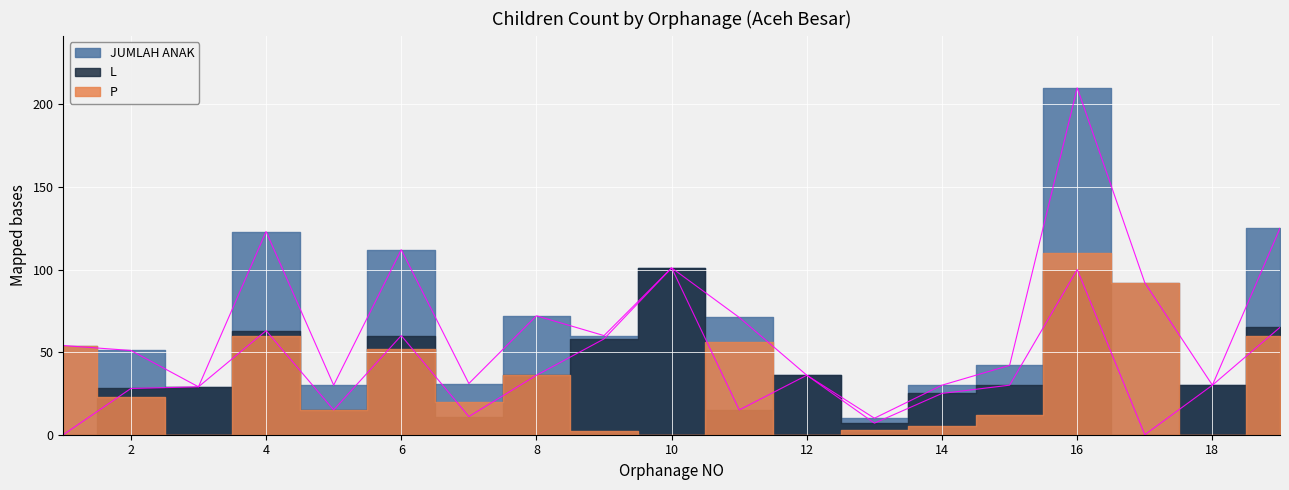

True or false: L and JUMLAH ANAK cross at least once.

False